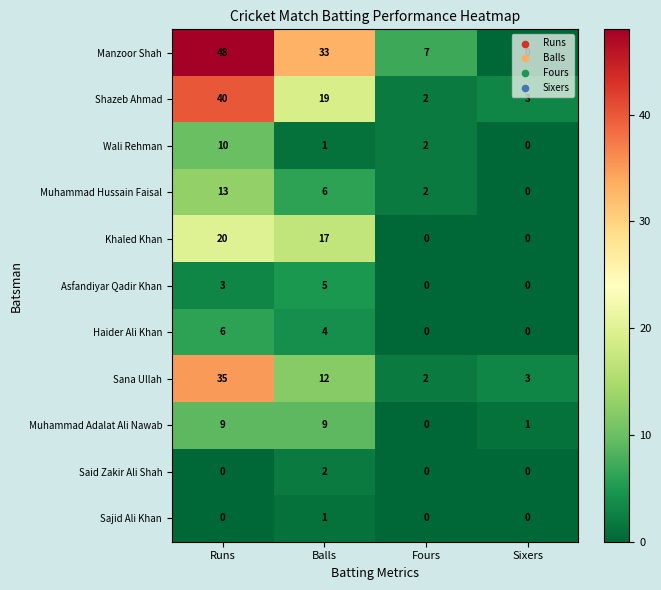

Count the Haider Ali Khan values in the range 0 to 6.

4